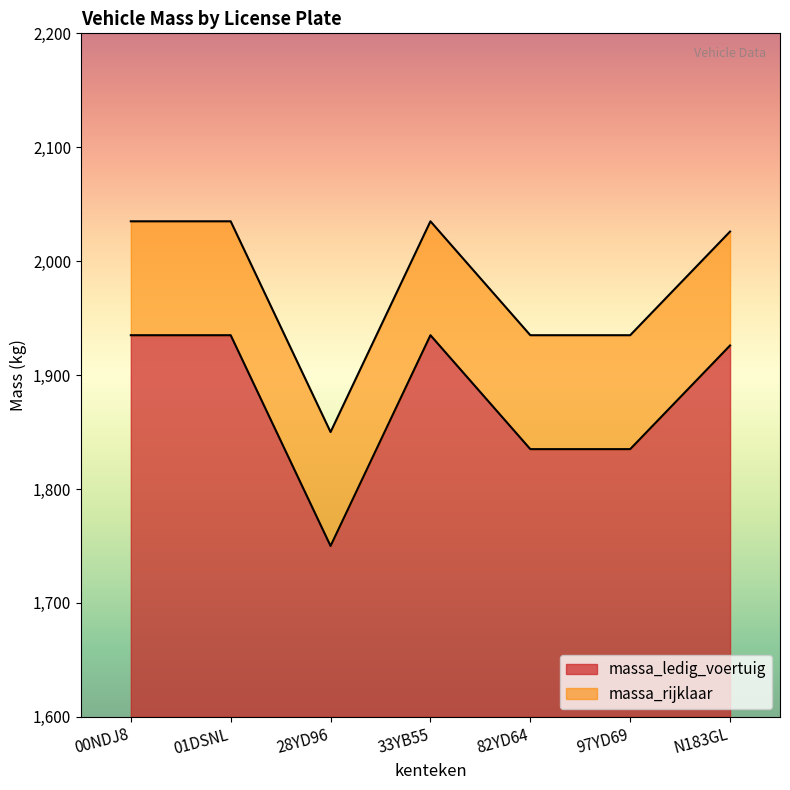

How many interior local peaks does the massa_rijklaar series have?

1